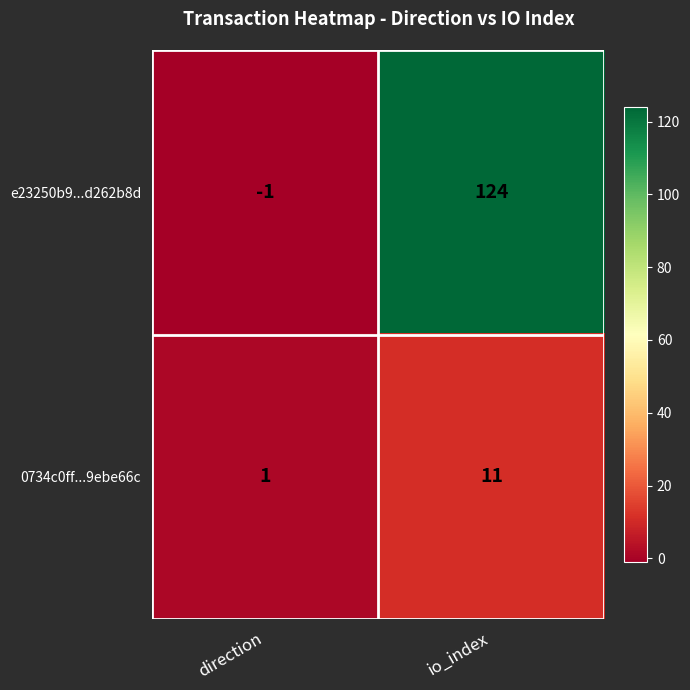

At direction, list the series in order from largest to smallest.

0734c0ff...9ebe66c, e23250b9...d262b8d